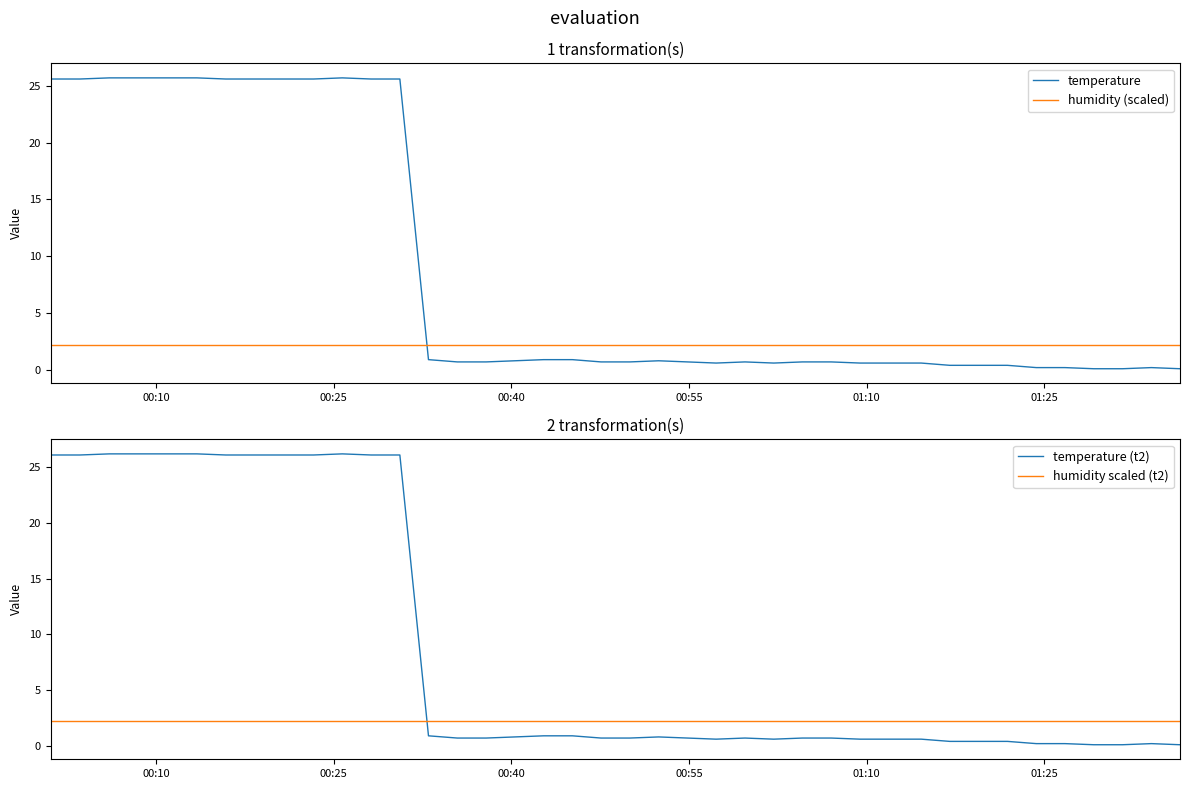

How many interior local peaks does the temperature series have?

4